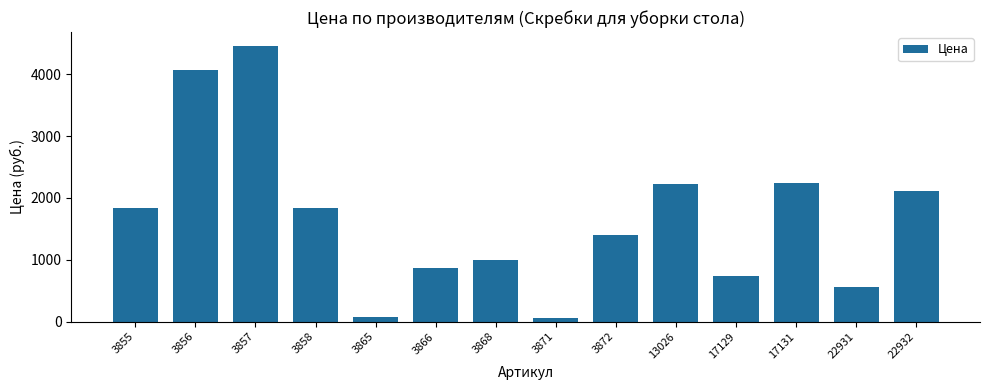

Read the value at 3857.

4459